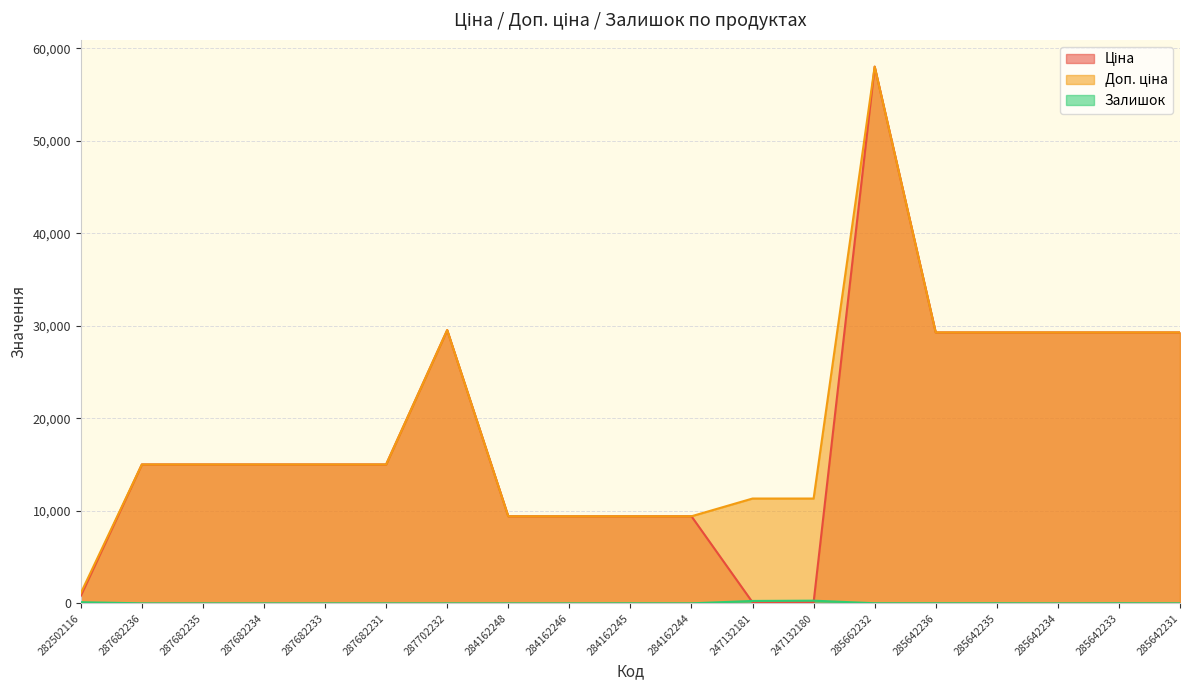

Count the number of categories in the chart.

19